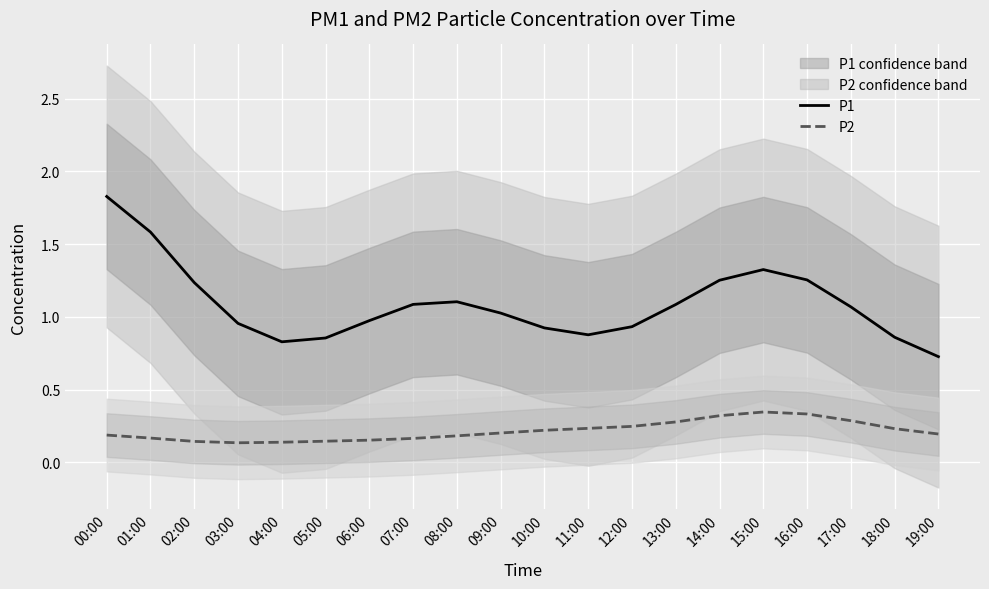

True or false: P1 and P2 cross at least once.

False